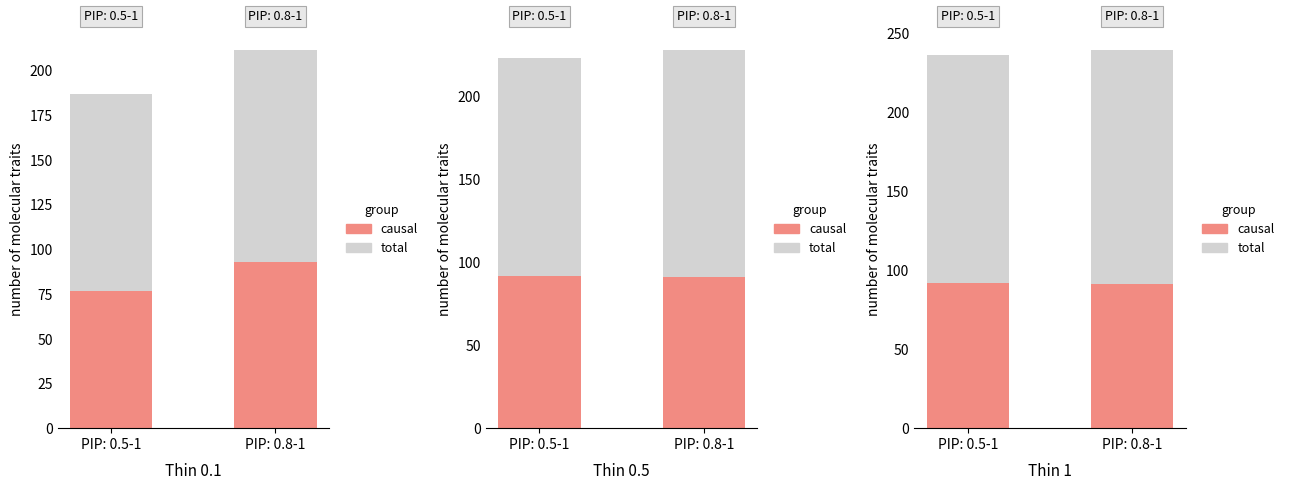

At which label does total reach its peak?

PIP: 0.8-1